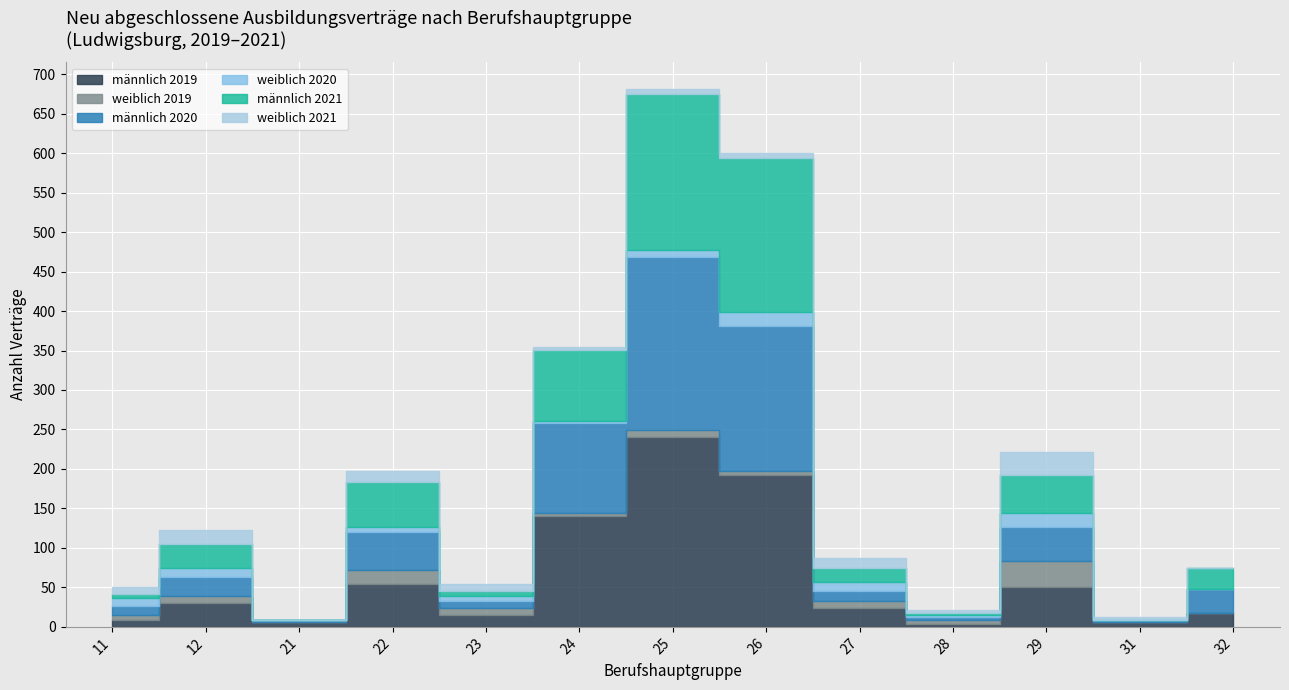

At which category is the sum across all series the highest?

25